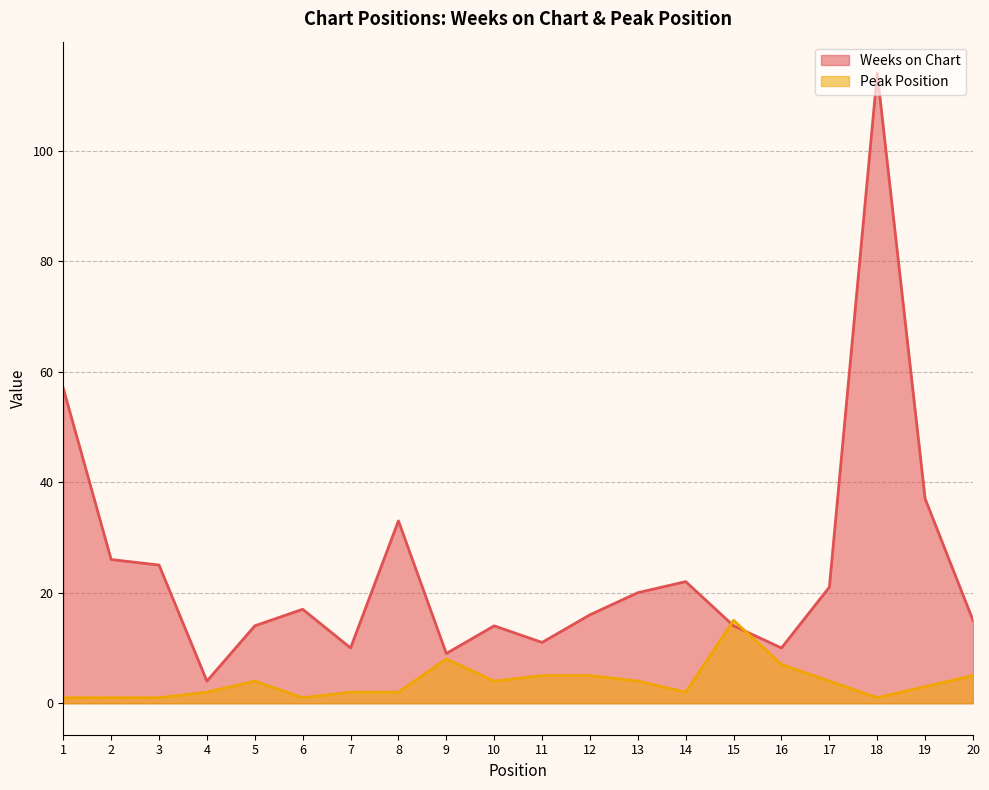

Does the chart display data point markers on the line(s)?

No